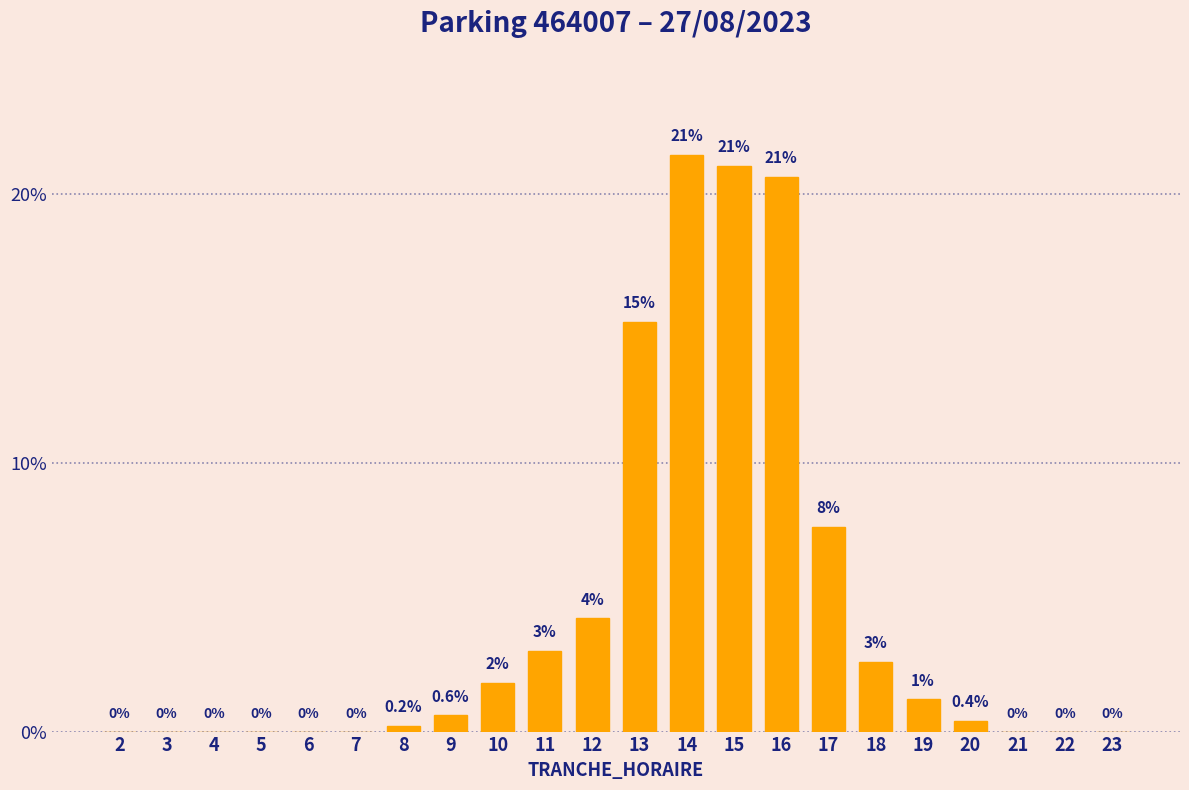

Reading left to right, list all the values displayed in this chart.

2=0.0	3=0.0	4=0.0	5=0.0	6=0.0	7=0.0	8=0.2	9=0.6	10=1.8	11=3.0	12=4.2	13=15.2	14=21.4	15=21.0	16=20.6	17=7.6	18=2.6	19=1.2	20=0.4	21=0.0	22=0.0	23=0.0